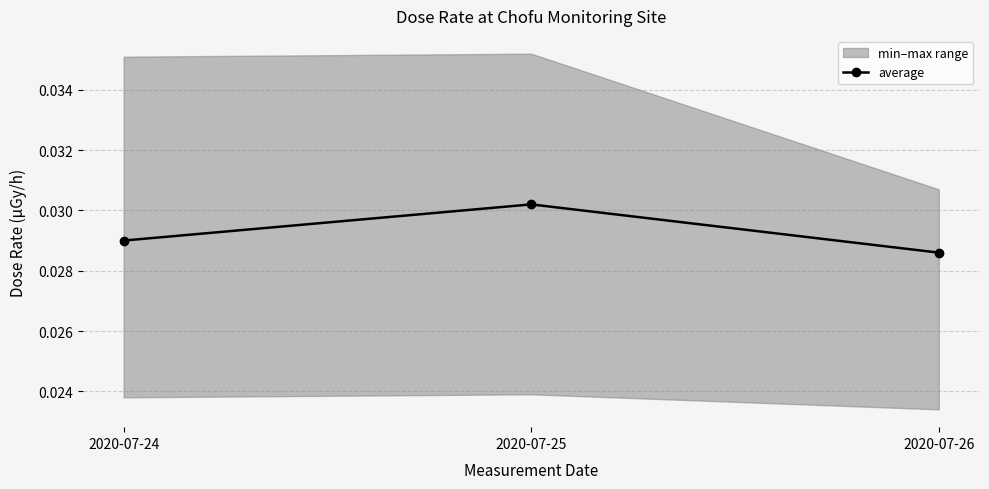

List the labels in order of value, smallest first.

2020-07-26, 2020-07-24, 2020-07-25